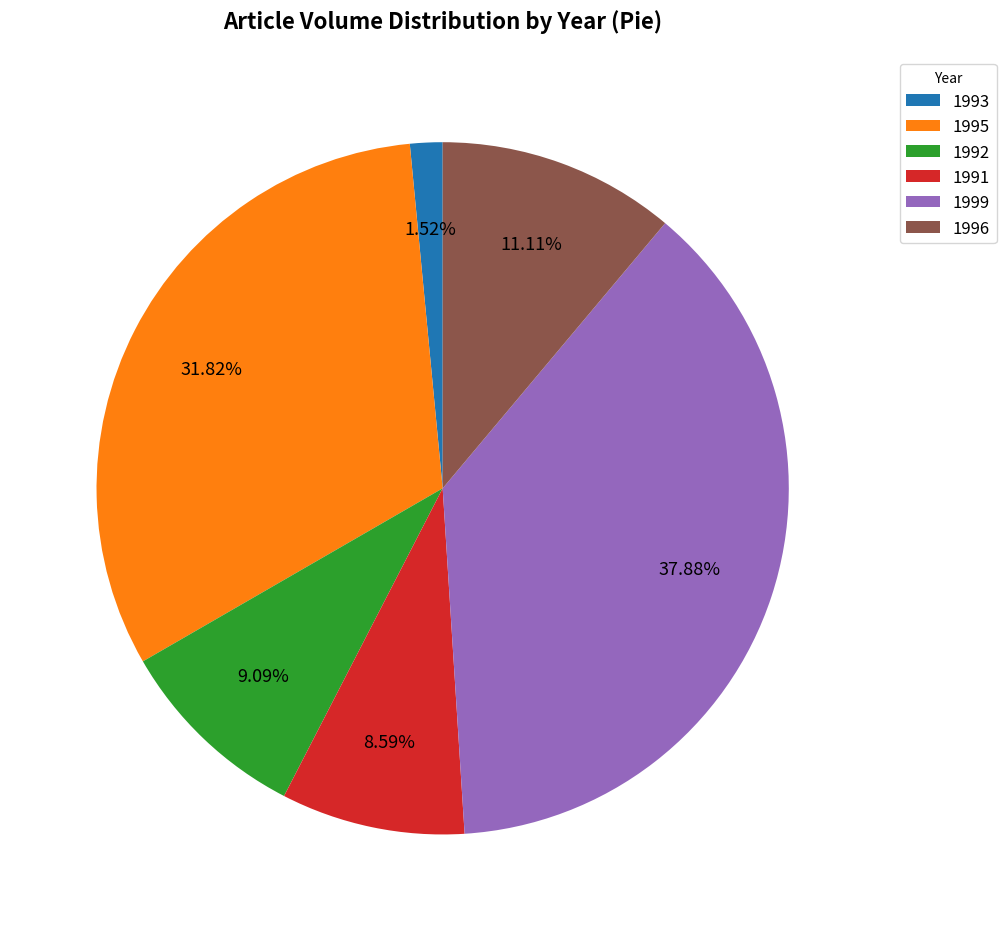

True or false: 1996 accounts for 11% of the total.

True